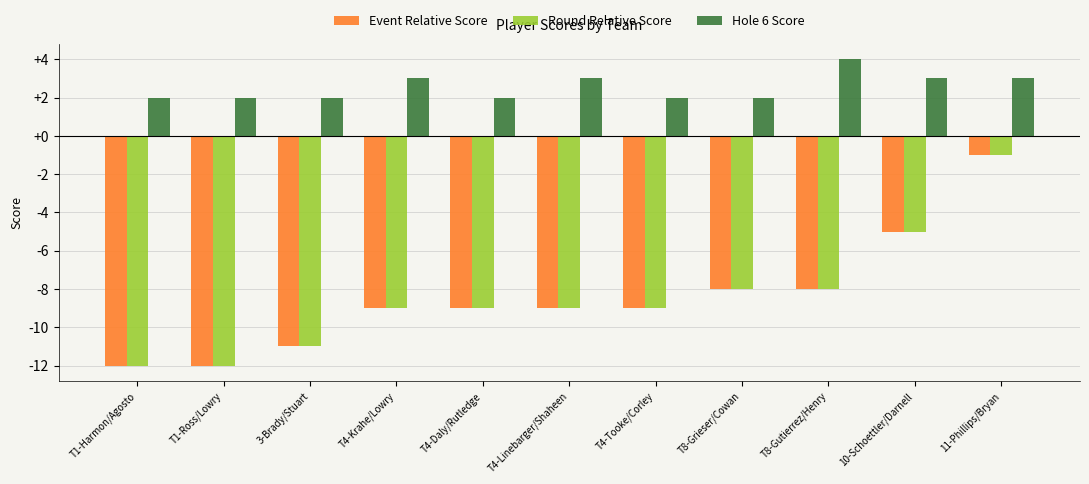

Which category has the highest value in the Event Relative Score series?

11-Phillips/Bryan